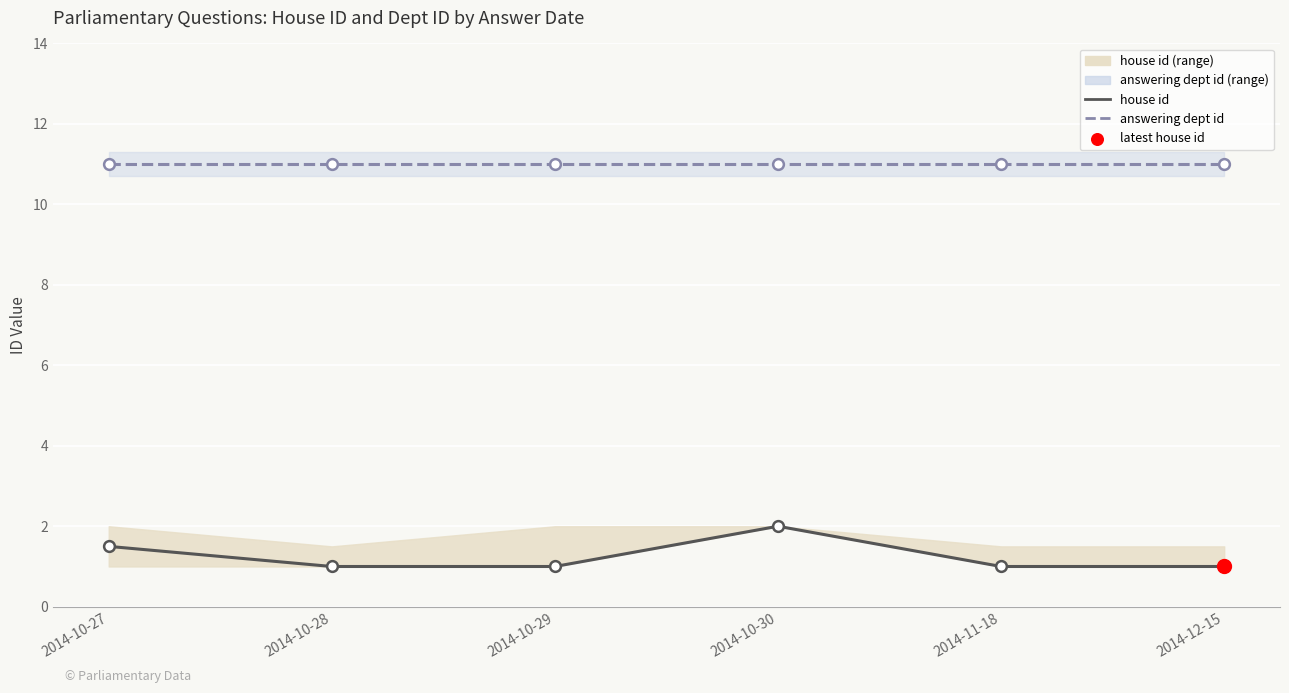

At how many categories does at least one series exceed 5?

6